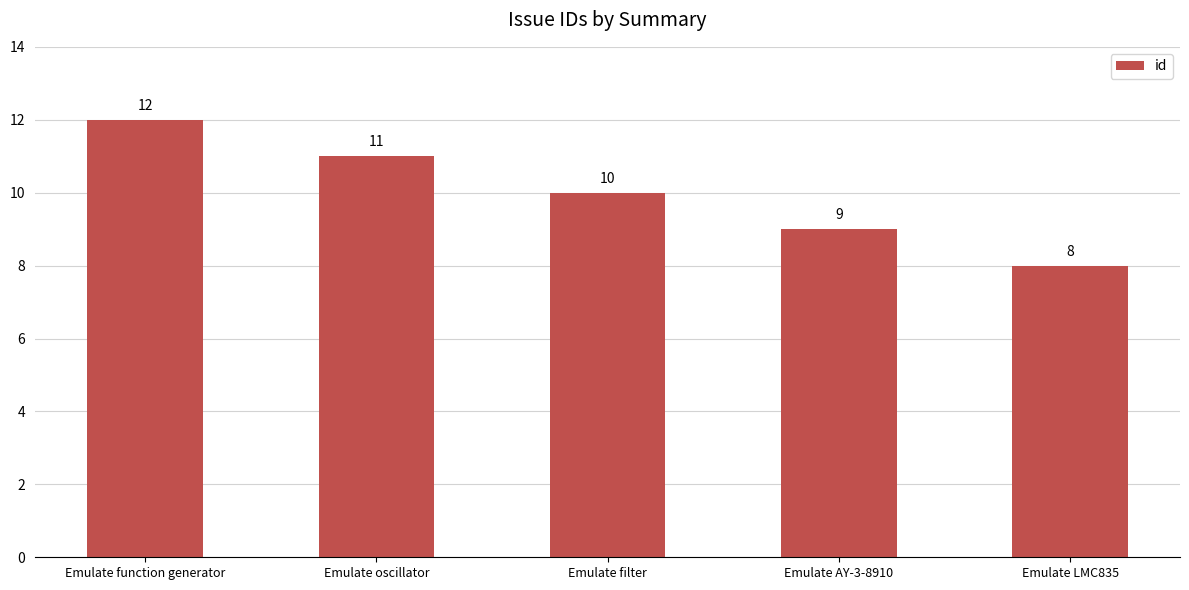

Reading left to right, what are all the values shown in this chart?

12	11	10	9	8